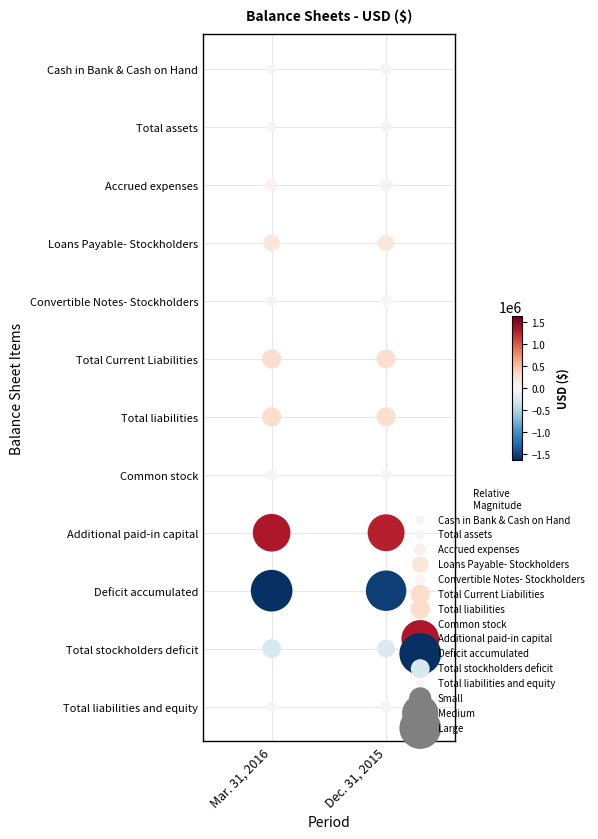

What is the sum of all Common stock values?

73729